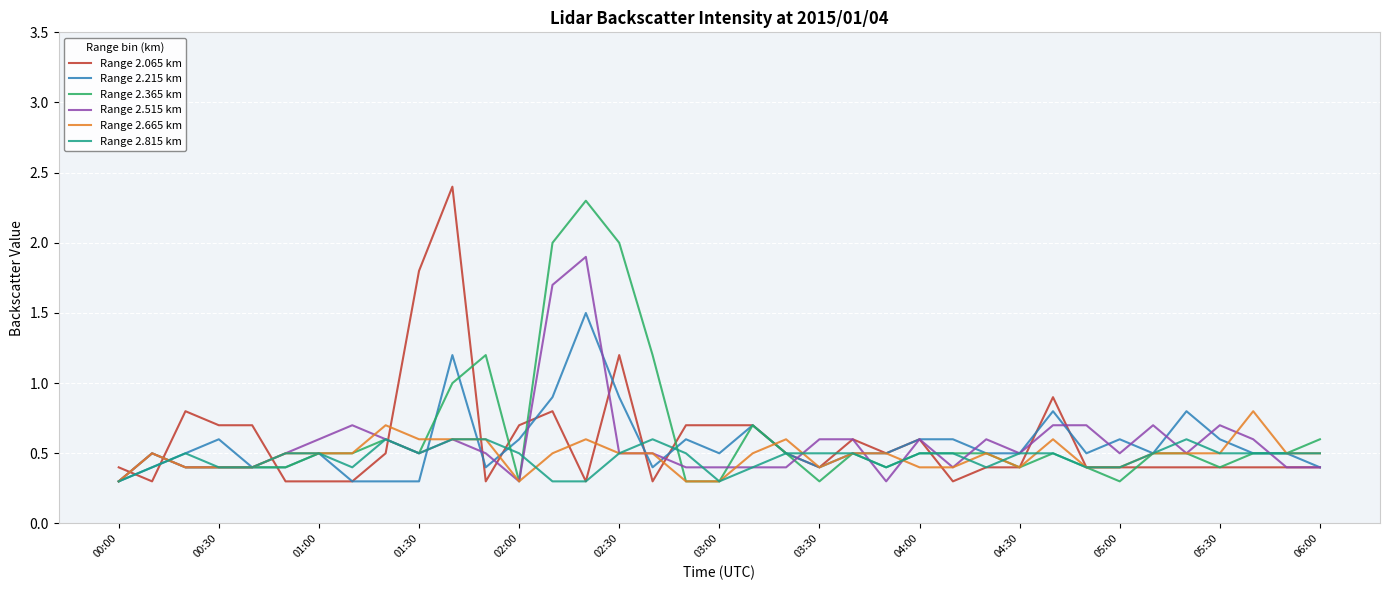

What is the smallest value displayed?

0.3